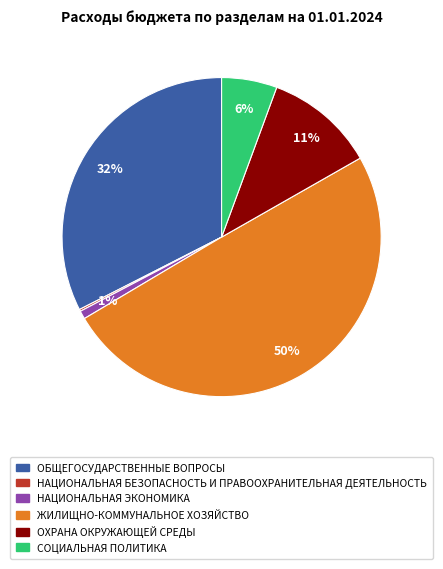

To the nearest percent, what is the combined percentage of ОБЩЕГОСУДАРСТВЕННЫЕ ВОПРОСЫ and СОЦИАЛЬНАЯ ПОЛИТИКА?

38%